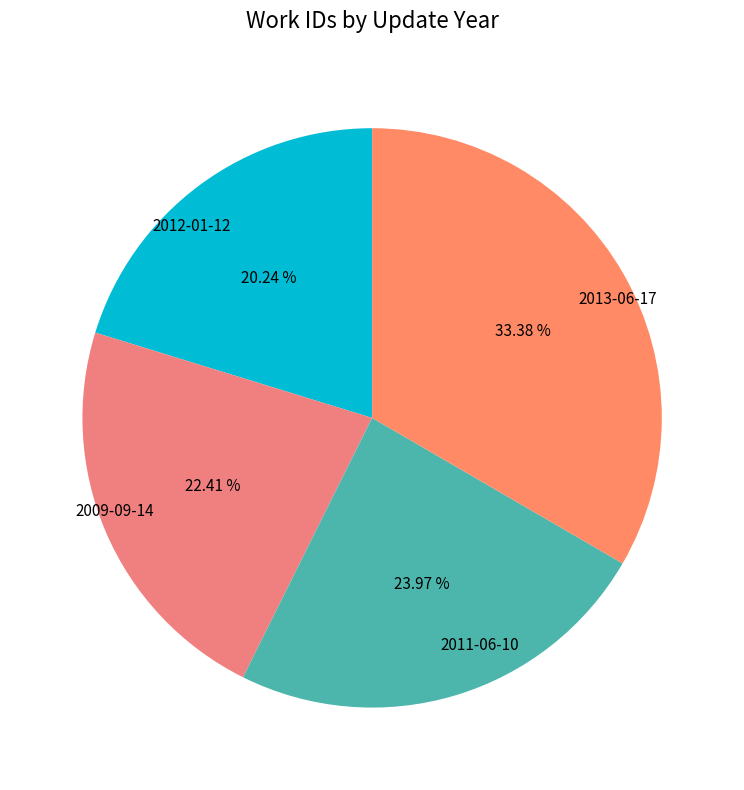

Which has a higher value, 2011-06-10 or 2012-01-12?

2011-06-10